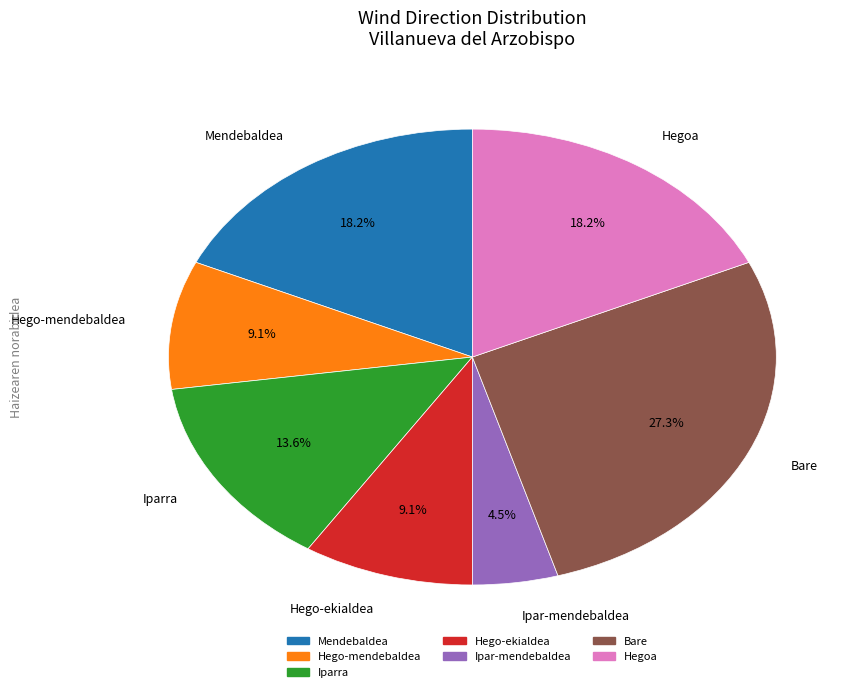

Is there any slice that represents more than half of the pie?

No